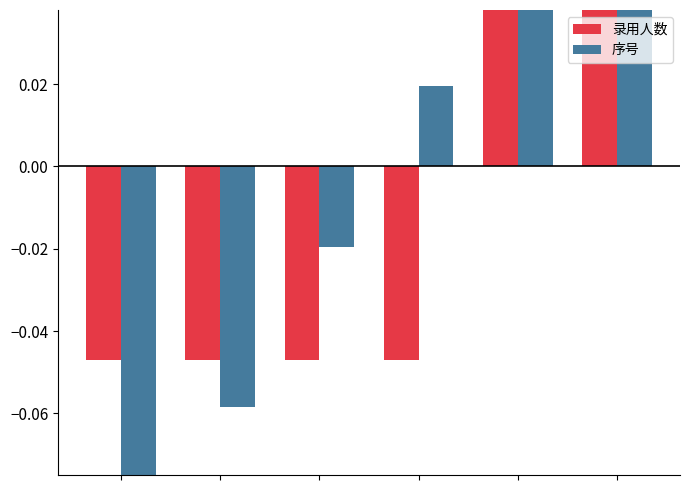

Which series has the largest range (max minus min)?

序号